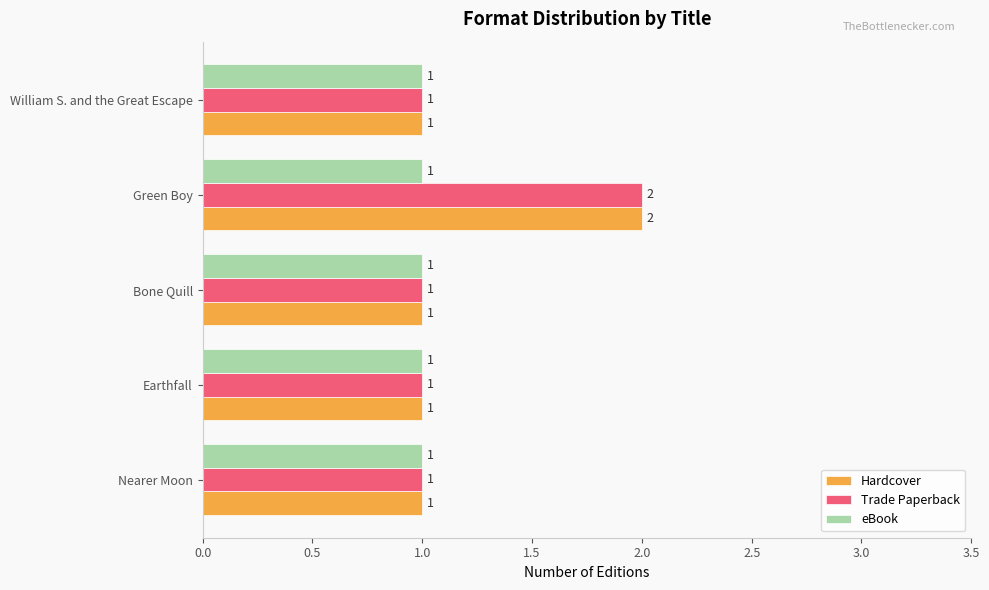

True or false: Trade Paperback has a value of 1 at Bone Quill.

True